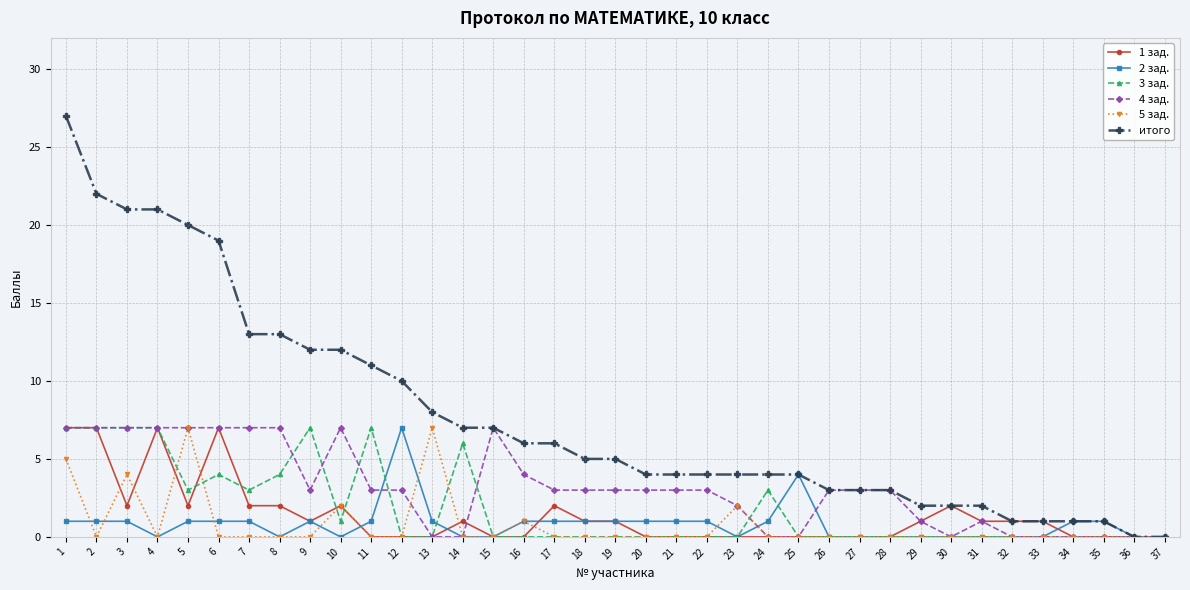

Which series has the widest spread of values?

итого